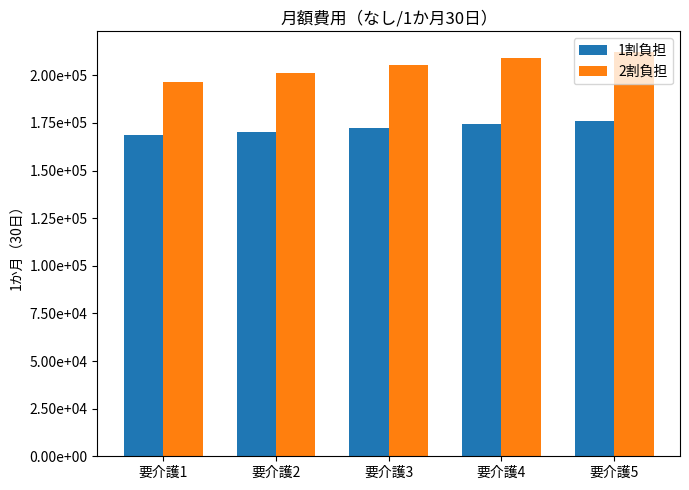

Reading left to right, extract all data points from this chart.

1割負担: 168686.6	170204.5	172349.3	174164.2	175814.0
2割負担: 196218.4	201208.9	205498.6	209128.3	212428.1